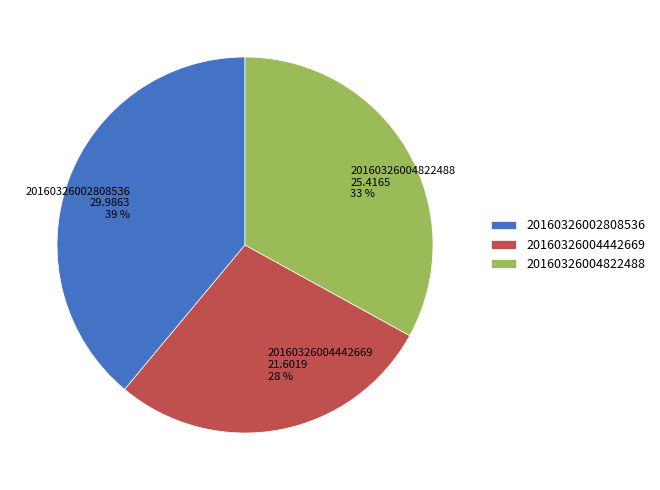

Rank the categories by value from highest to lowest.

20160326002808536, 20160326004822488, 20160326004442669